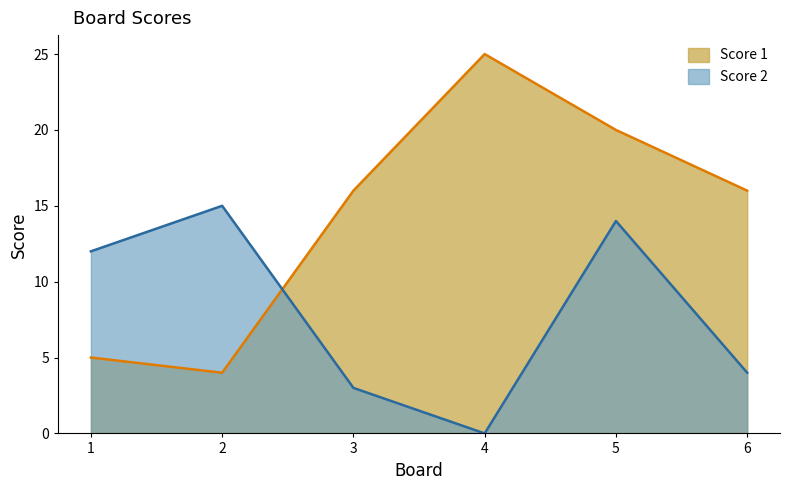

Where is the first local maximum for Score 2?

2